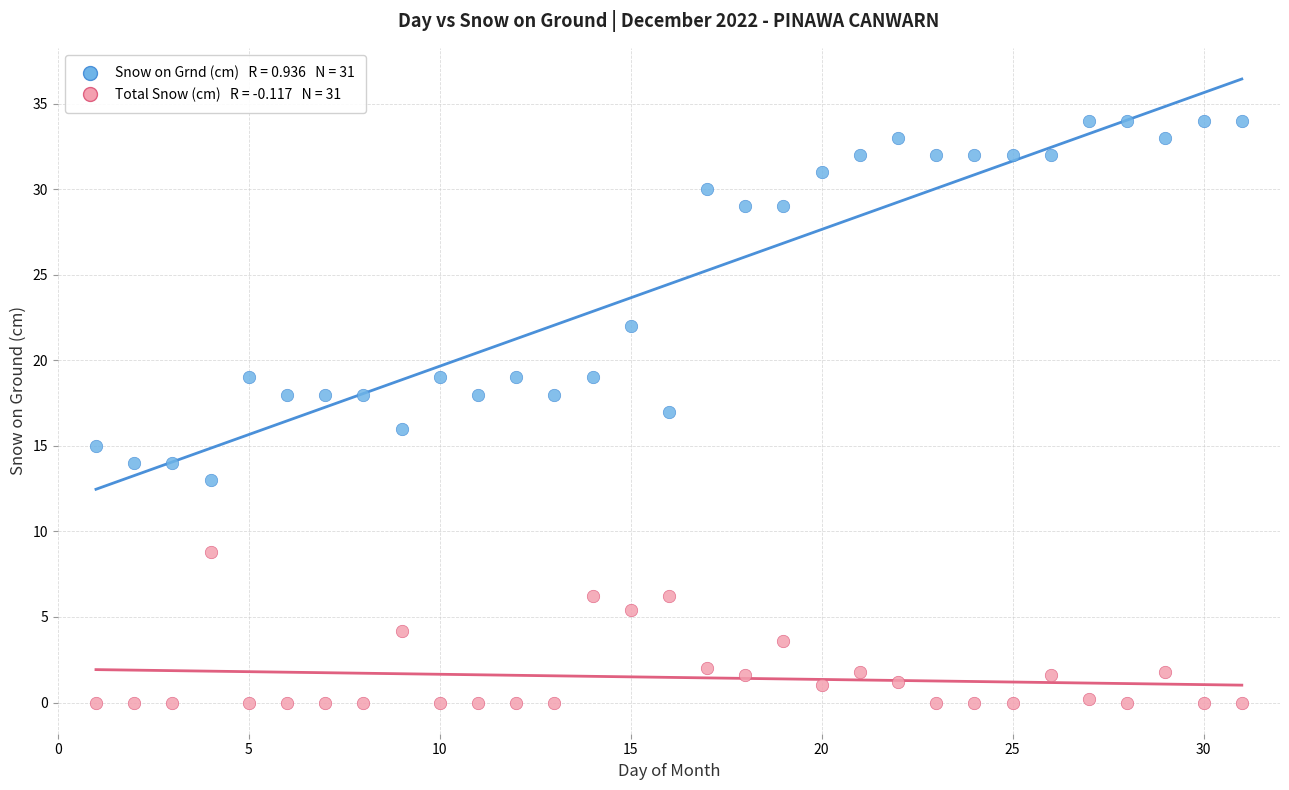

Across all data points, what is the range of Y values (max minus min)?

34.0